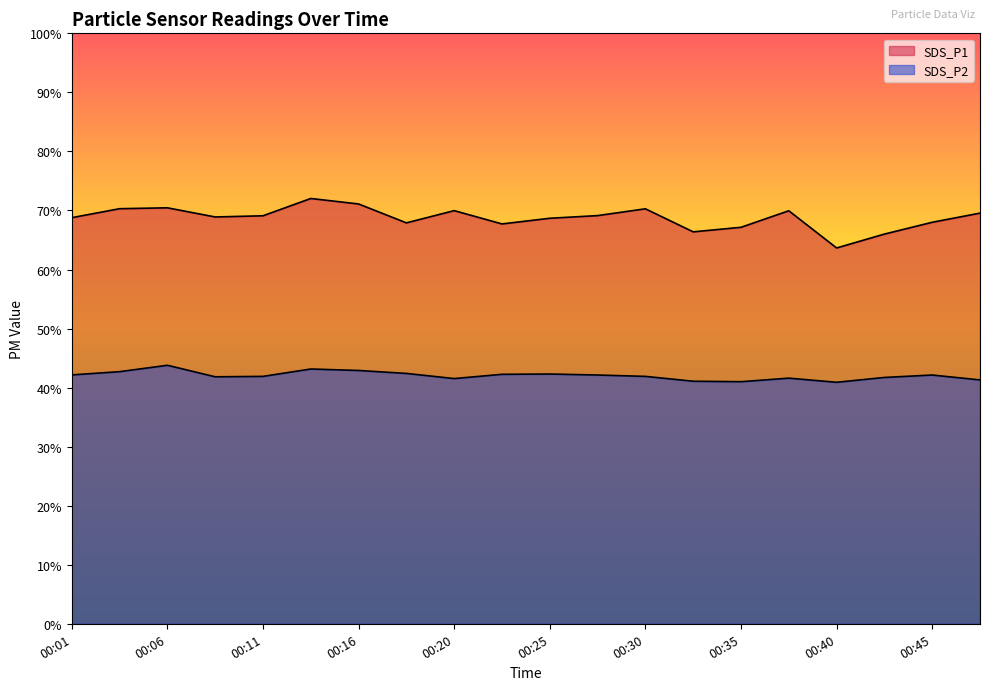

Reading left to right, extract all data points from this chart.

SDS_P1: 68.8	70.3	70.5	68.9	69.1	72.0	71.1	67.9	70.0	67.7	68.7	69.1	70.3	66.4	67.2	70.0	63.6	66.0	68.0	69.5
SDS_P2: 42.1	42.7	43.8	41.8	41.9	43.1	42.9	42.4	41.5	42.2	42.3	42.1	41.9	41.1	41.0	41.6	40.9	41.7	42.1	41.3